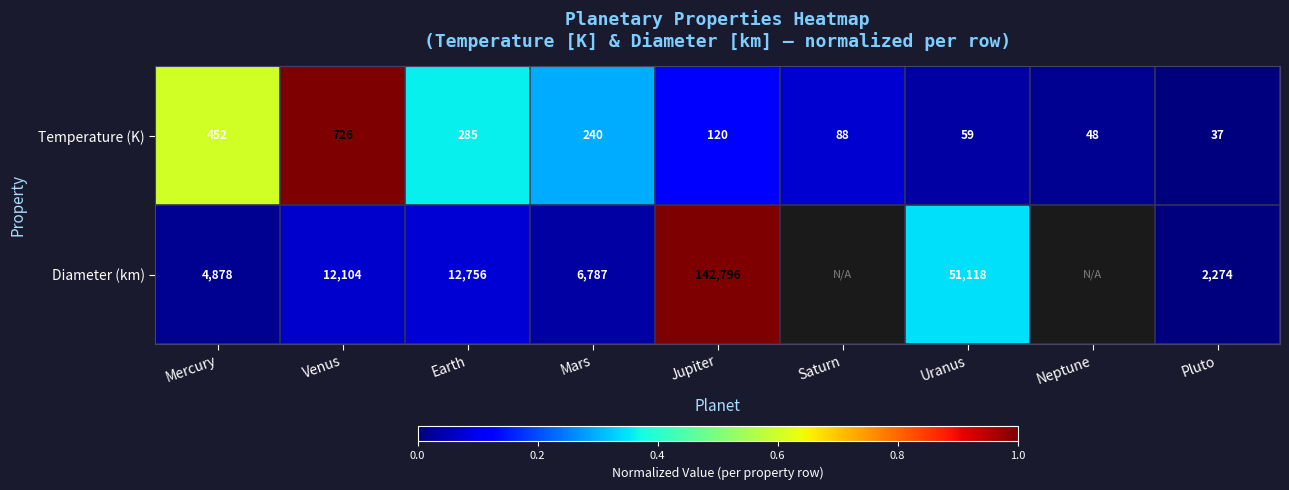

List the labels in order of Temperature (K) value, smallest first.

Pluto, Neptune, Uranus, Saturn, Jupiter, Mars, Earth, Mercury, Venus